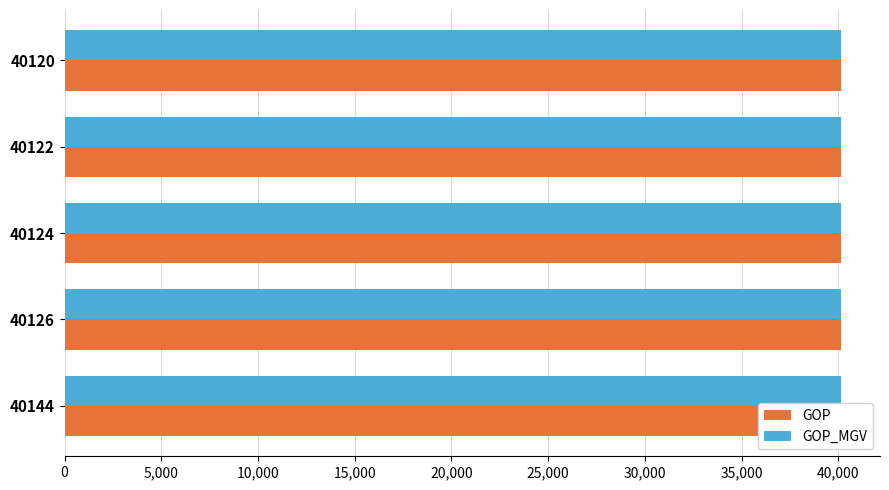

Are the bars horizontal?

Yes